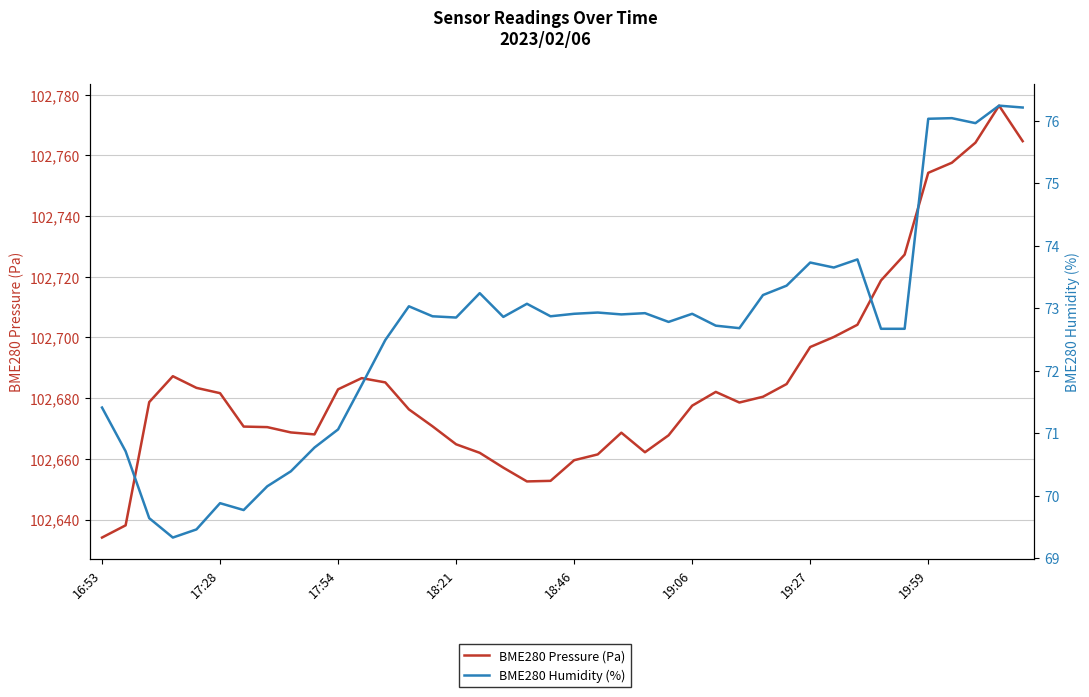

The BME280 Pressure (Pa) series shows 102676.3 at 13. True or false?

True